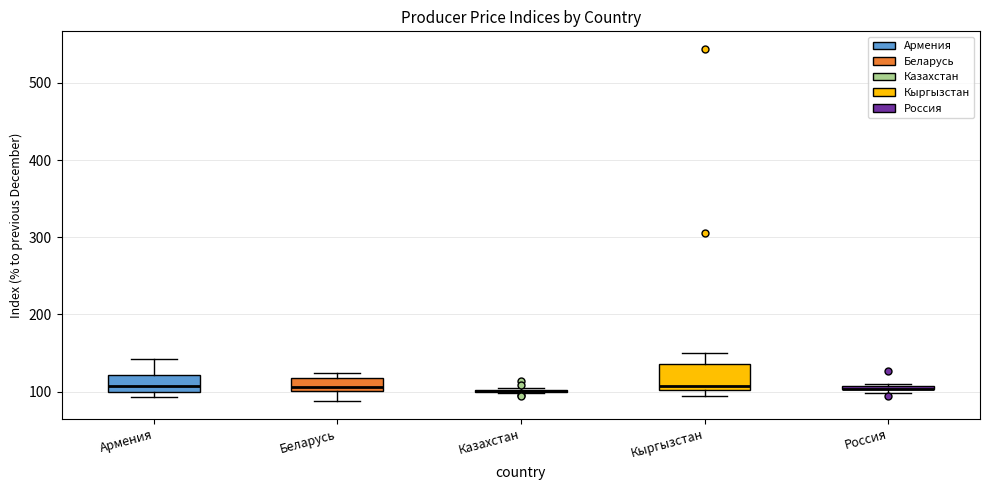

Comparing the boxes themselves (not the whiskers), which one is the tallest?

Кыргызстан